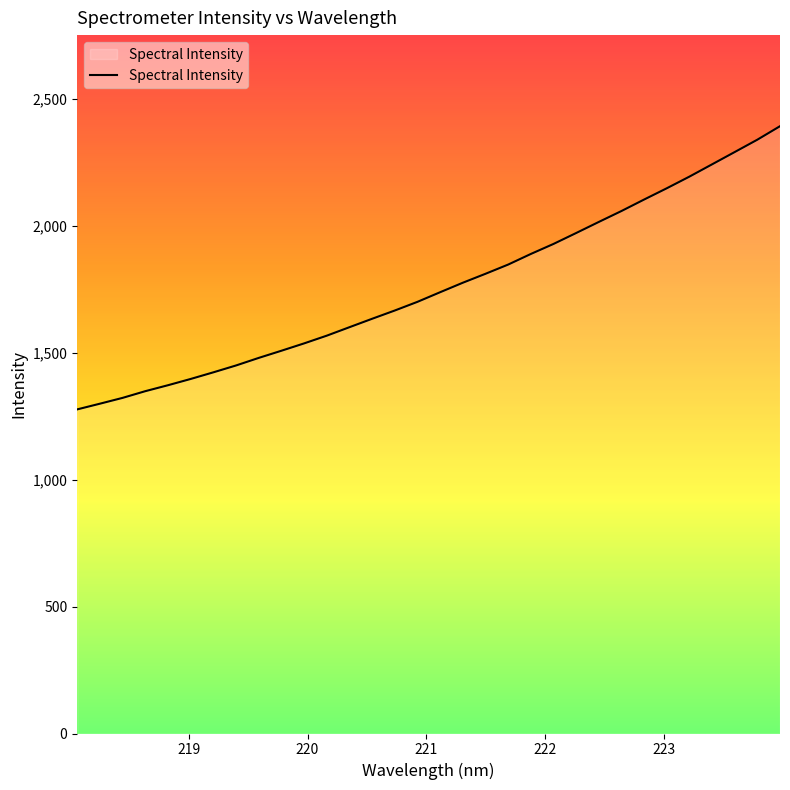

What is the maximum value shown in the chart?

2393.7